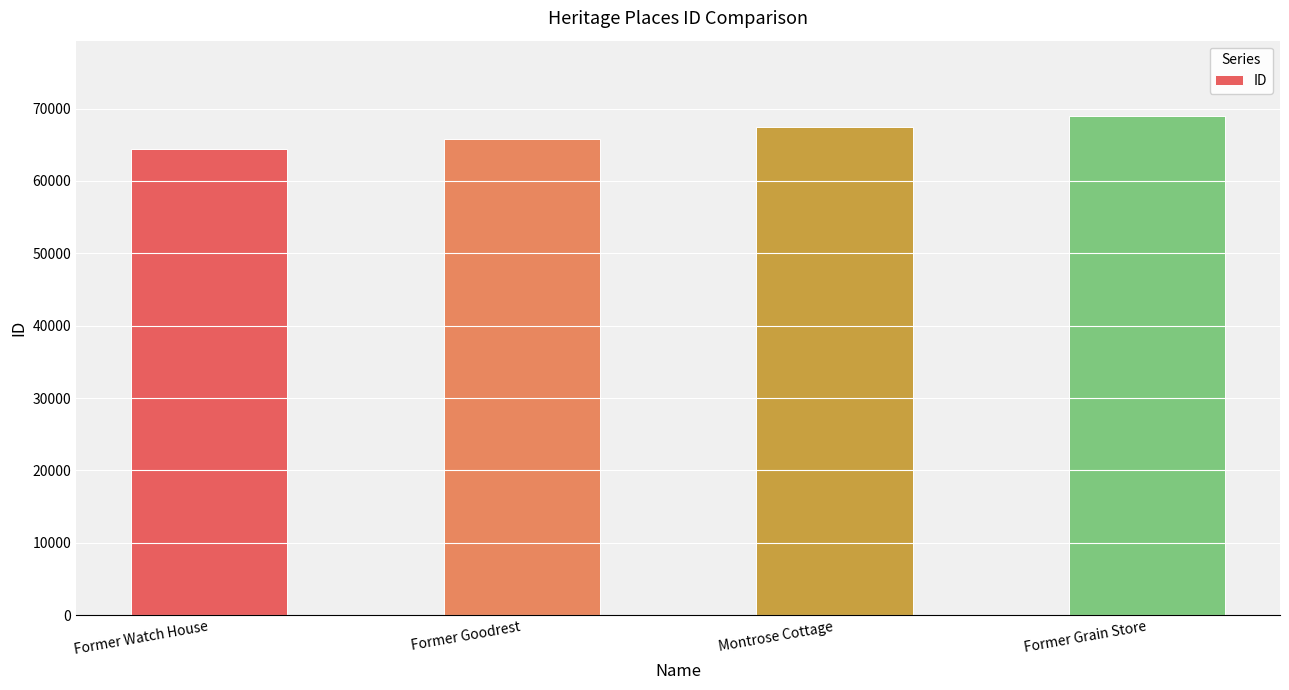

How many values are between 65729 and 69026?

3